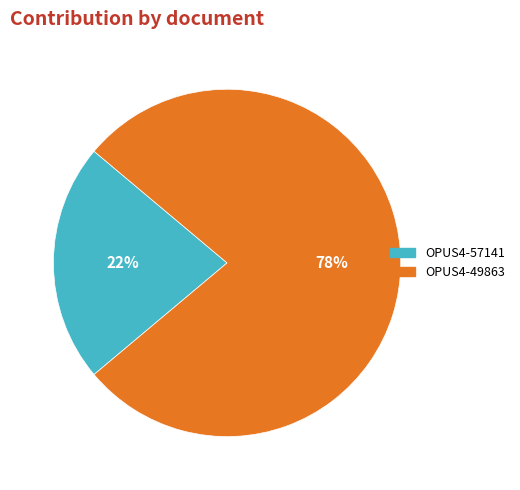

True or false: OPUS4-57141 accounts for 22% of the total.

True